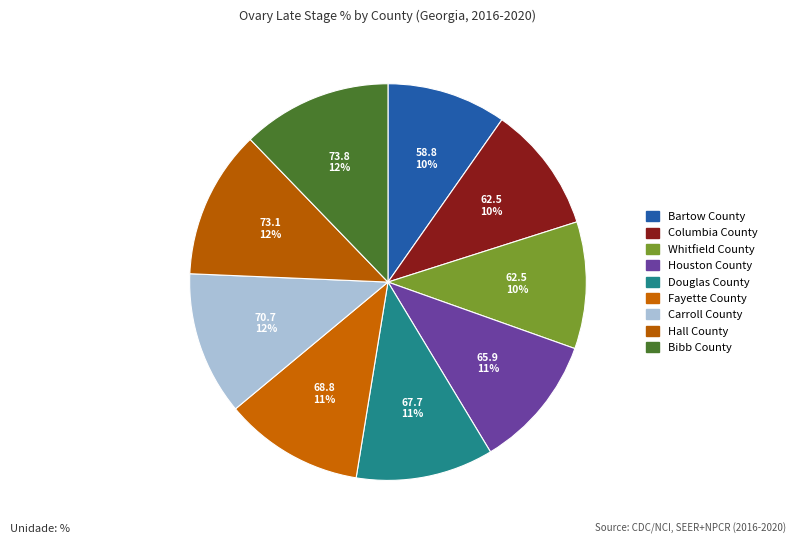

Which has a higher value, Columbia County or Bibb County?

Bibb County